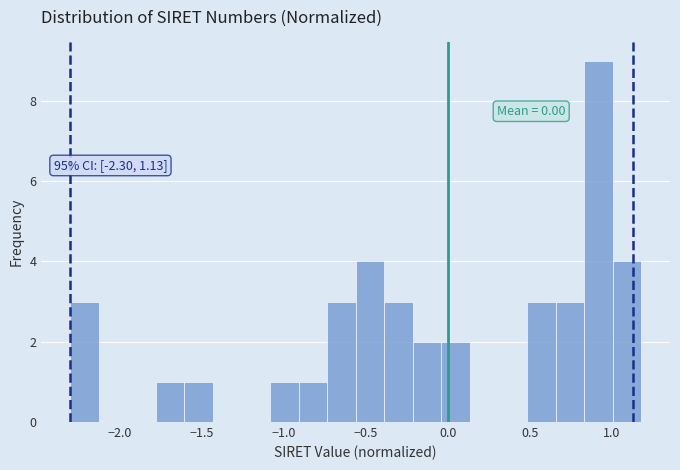

Around what value on the x-axis is the tallest bar? Give the approximate position of its centre, as read against the axis.

0.90